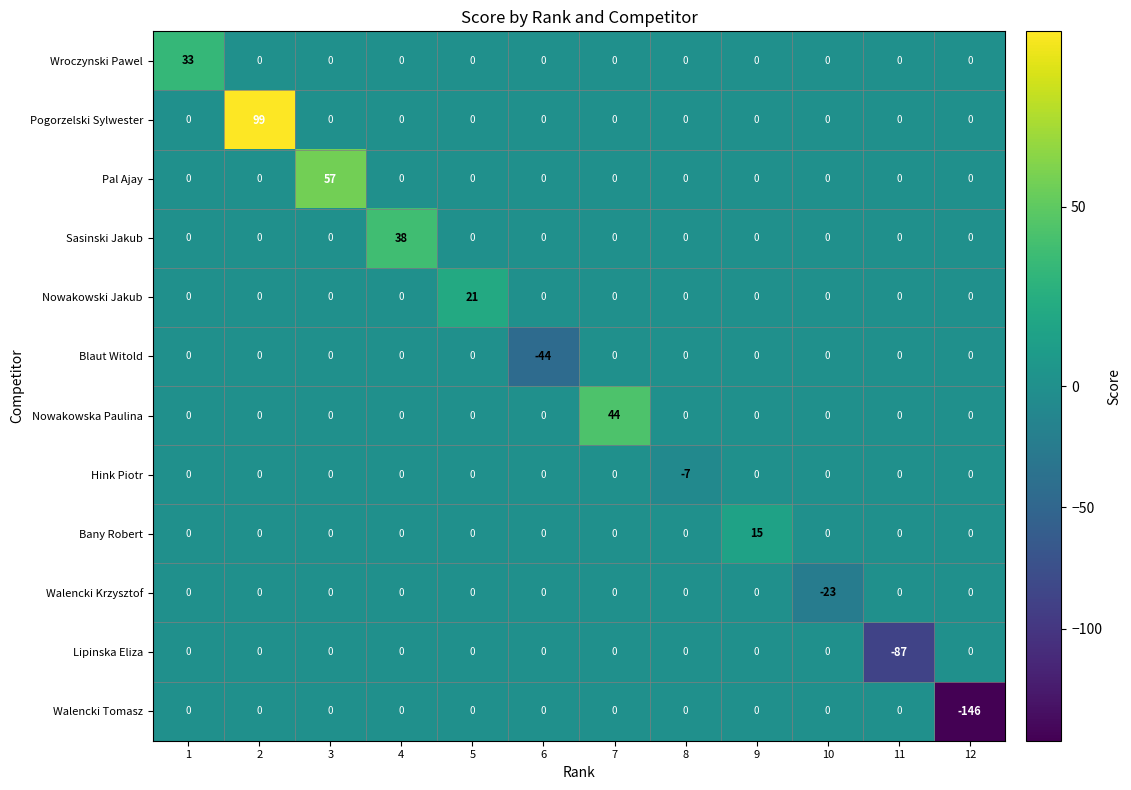

How many categories are shown in the chart?

12